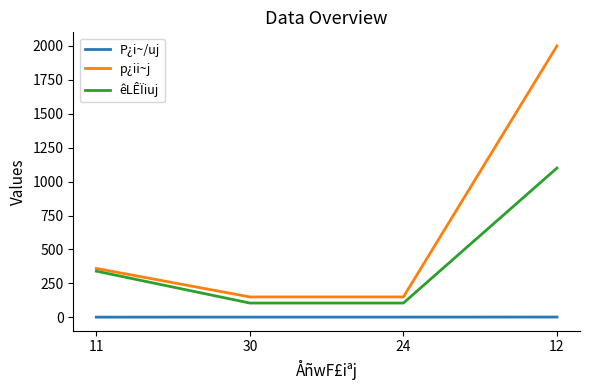

Which series has the largest range (max minus min)?

p¿ii~j